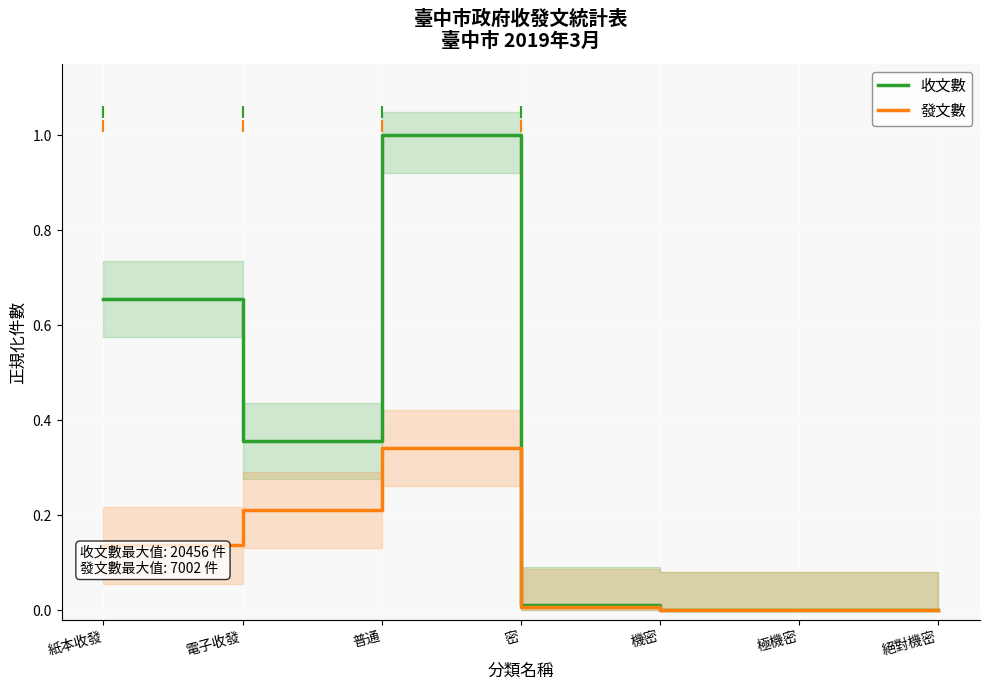

What are all the series names shown in the legend?

收文數, 發文數